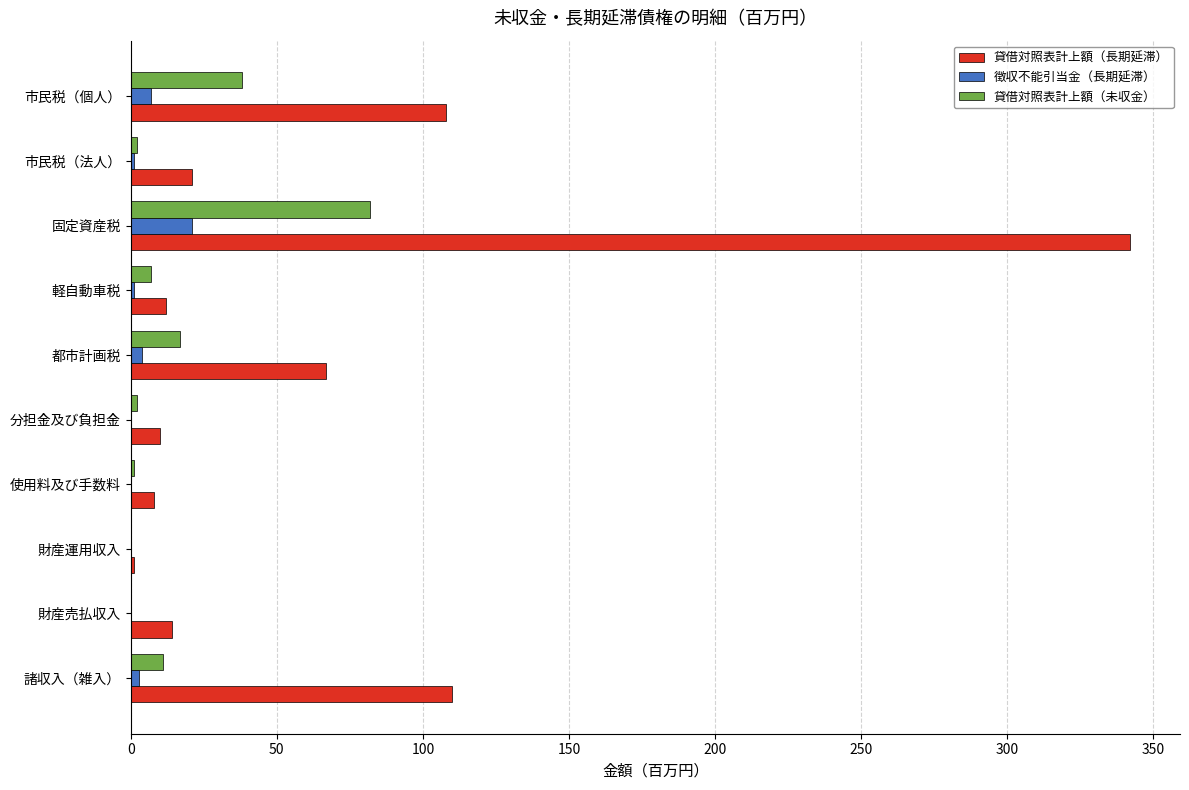

True or false: 徴収不能引当金（長期延滞） has a value of 0 at 財産売払収入.

True